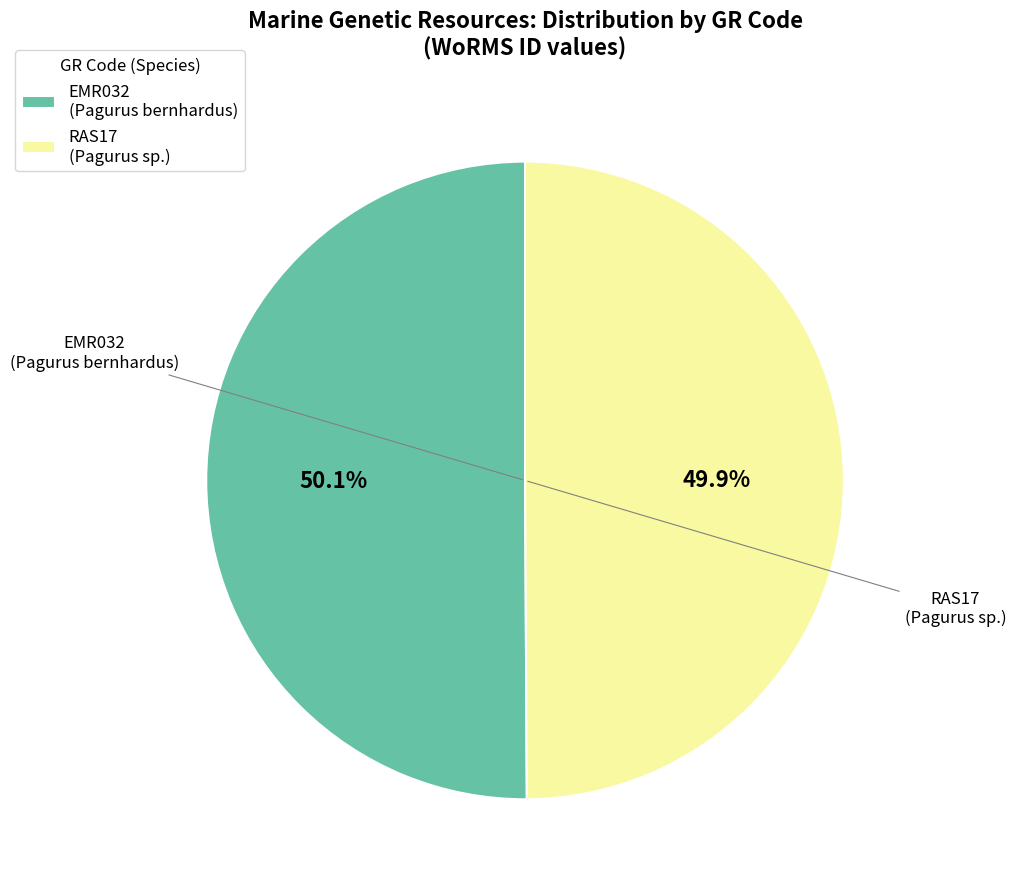

Does any single category account for the majority?

Yes